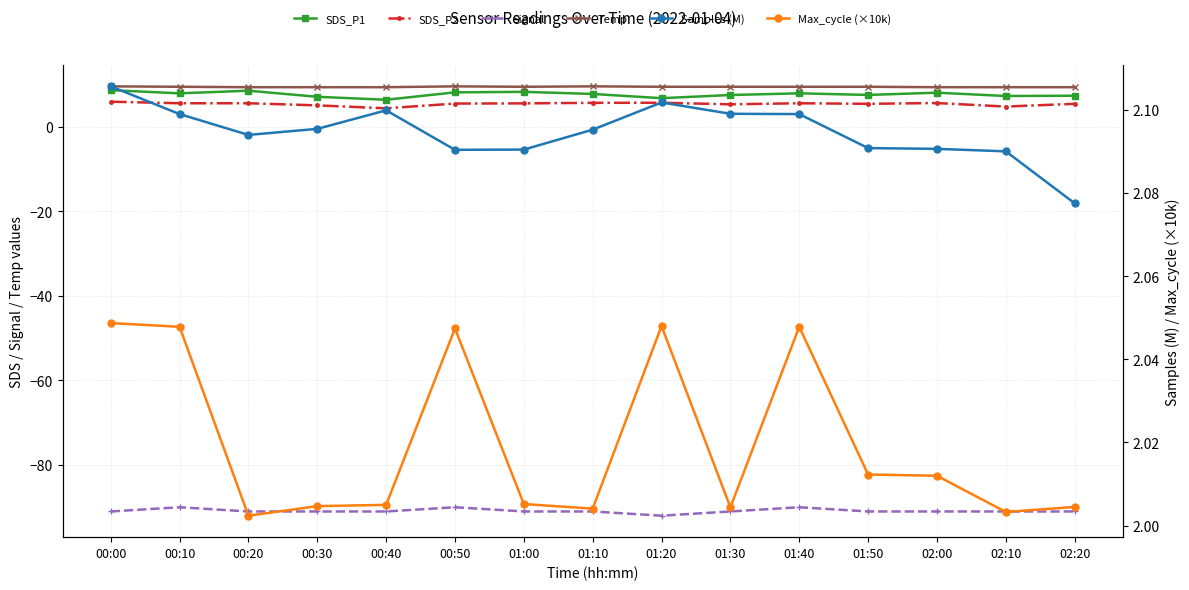

At which category does the chart reach its minimum across all series?

01:20